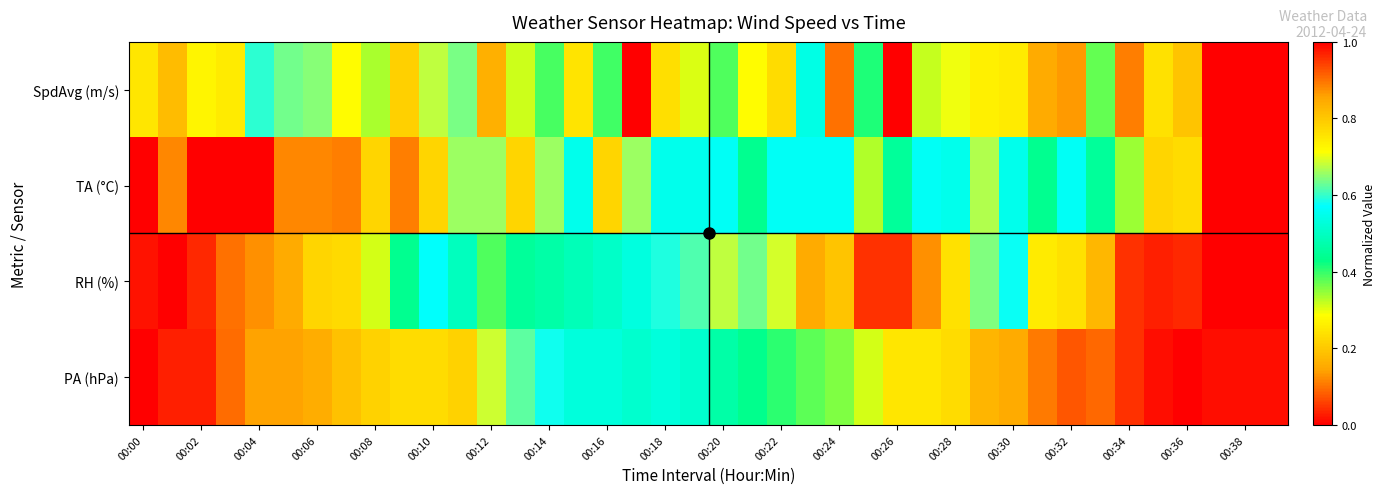

At which category is the sum across all series the highest?

00:10